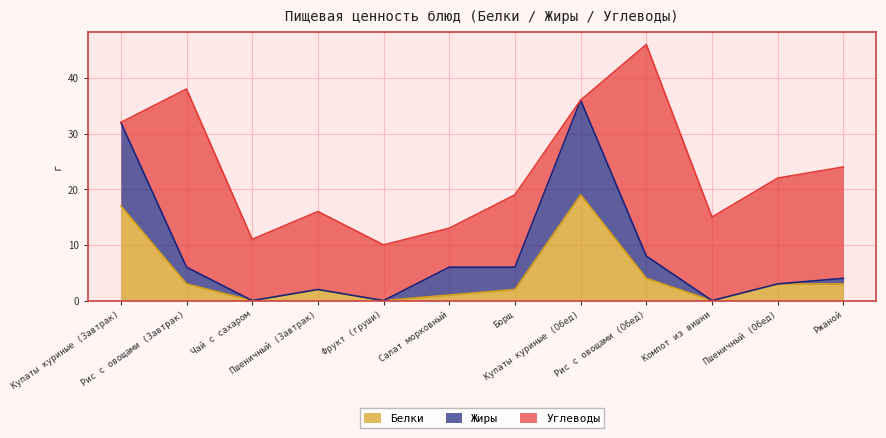

True or false: Жиры and Белки cross at least once.

False